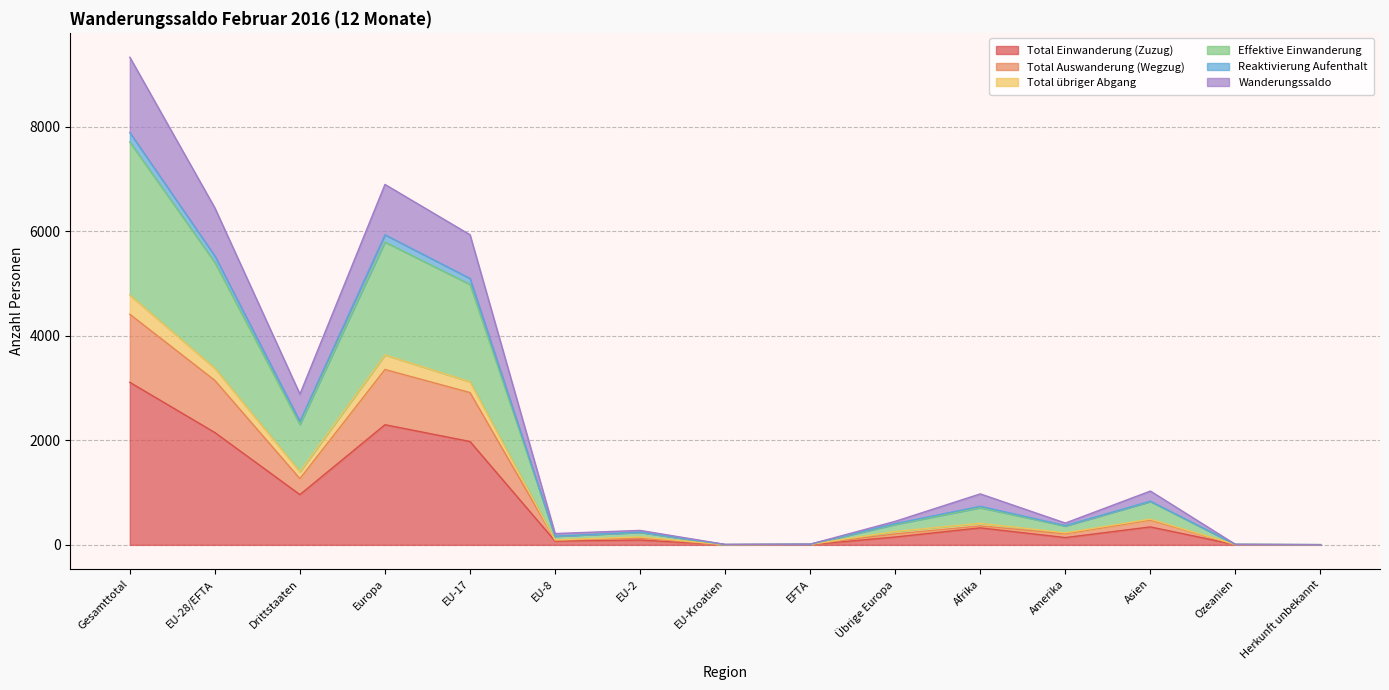

True or false: Reaktivierung Aufenthalt and Total Einwanderung (Zuzug) intersect in this chart.

False